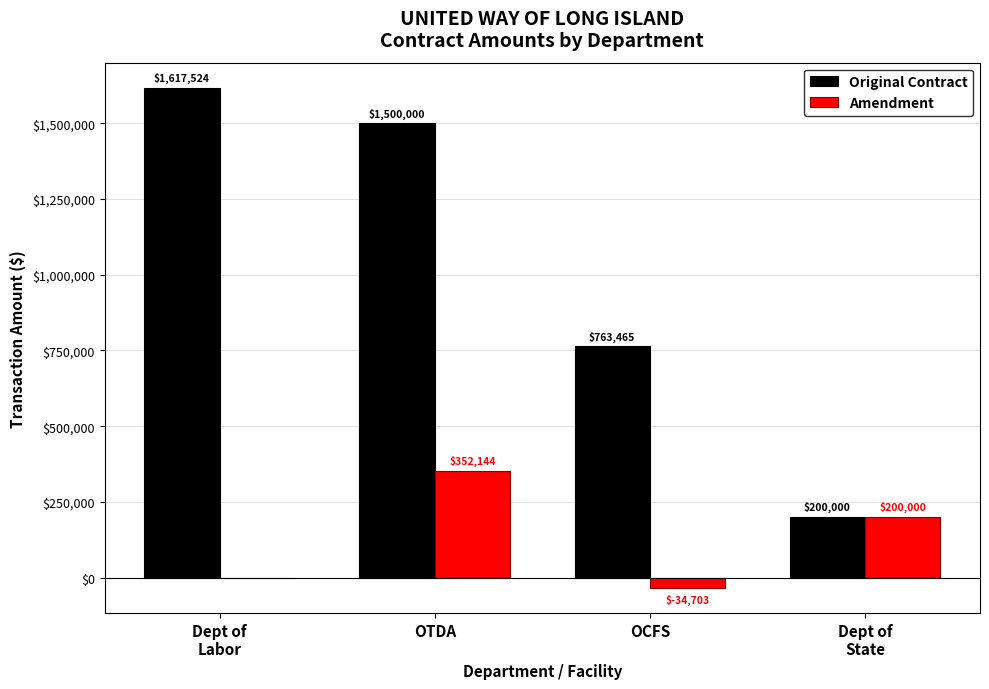

True or false: Amendment has a value of -34703 at OCFS.

True